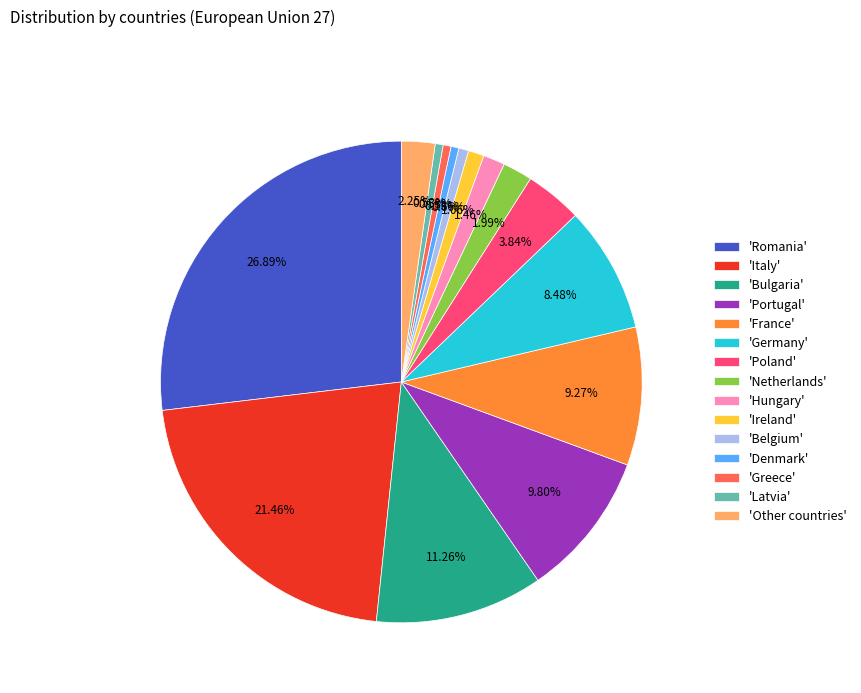

Does 'Hungary' represent more than half of the total?

No